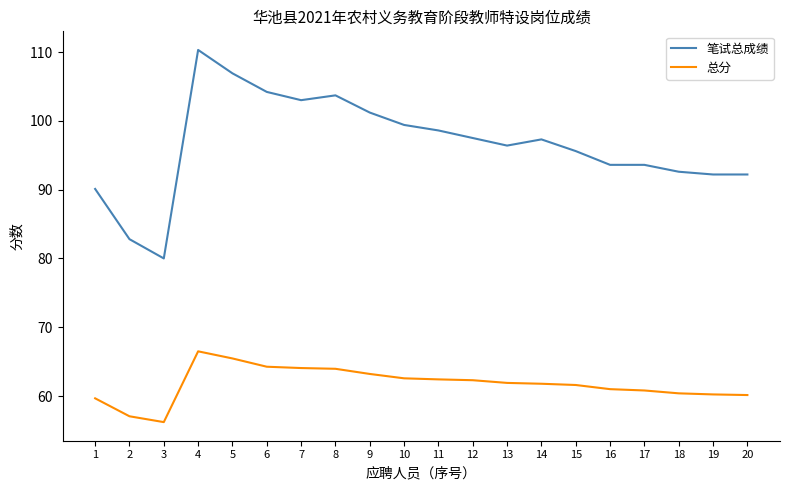

What is the minimum value shown in the chart?

56.2